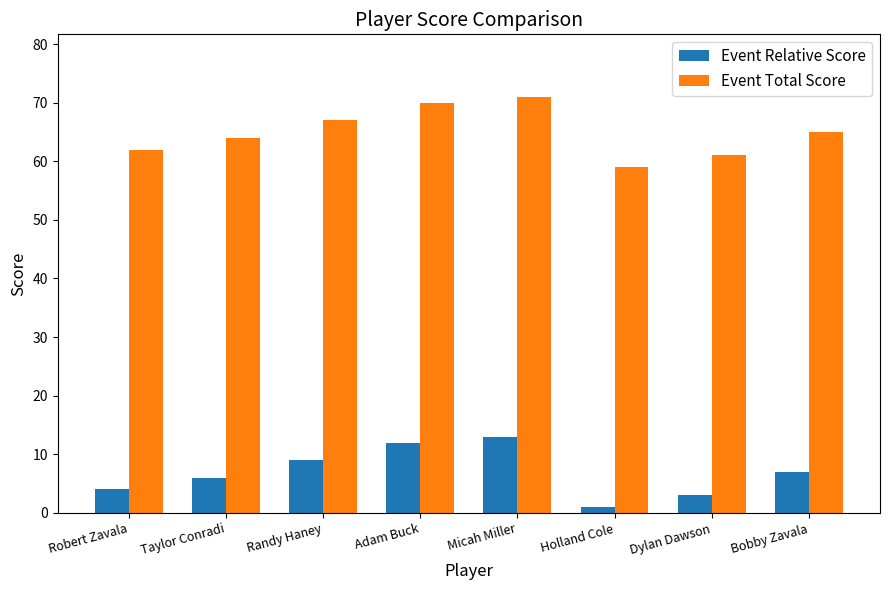

Reading left to right, list all the values displayed in this chart.

Event Relative Score: Robert Zavala=4	Taylor Conradi=6	Randy Haney=9	Adam Buck=12	Micah Miller=13	Holland Cole=1	Dylan Dawson=3	Bobby Zavala=7
Event Total Score: Robert Zavala=62	Taylor Conradi=64	Randy Haney=67	Adam Buck=70	Micah Miller=71	Holland Cole=59	Dylan Dawson=61	Bobby Zavala=65